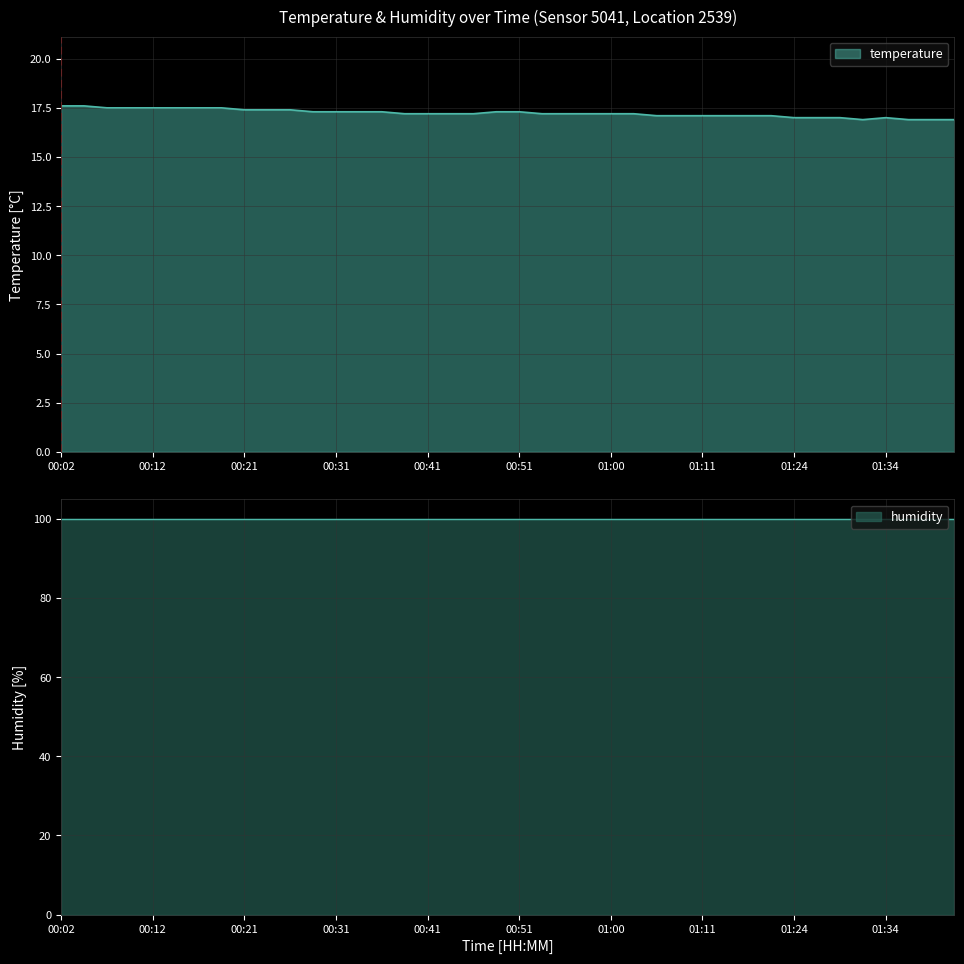

List the labels in order of value, largest first.

00:02, 00:04, 00:07, 00:09, 00:12, 00:14, 00:16, 00:19, 00:21, 00:24, 00:26, 00:29, 00:31, 00:34, 00:36, 00:48, 00:51, 00:38, 00:41, 00:43, 00:46, 00:53, 00:56, 00:58, 01:00, 01:03, 01:06, 01:08, 01:11, 01:14, 01:16, 01:22, 01:24, 01:27, 01:29, 01:34, 01:32, 01:37, 01:39, 01:42